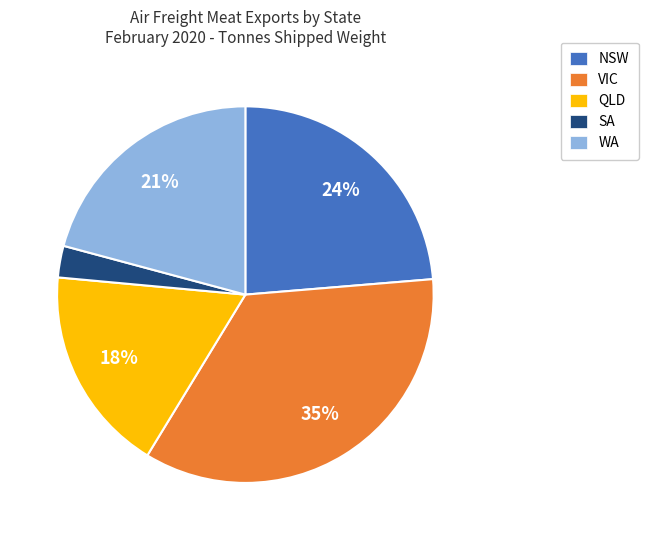

The QLD slice represents 24% of the pie. True or false?

False